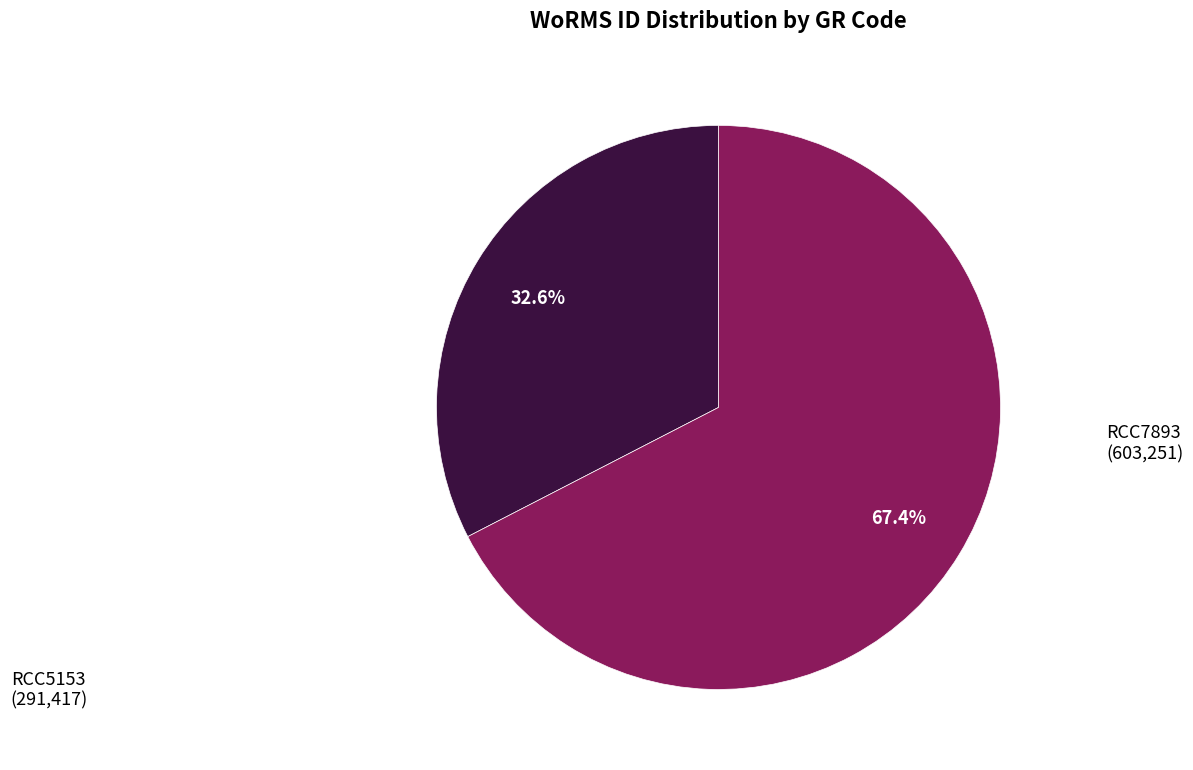

Does any single category account for the majority?

Yes